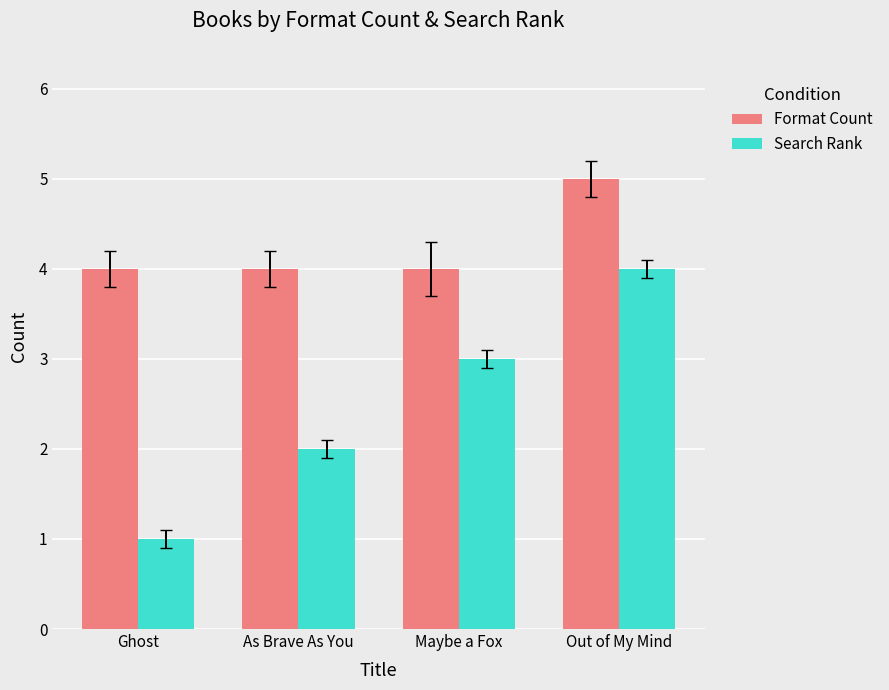

What is the smallest value displayed?

1